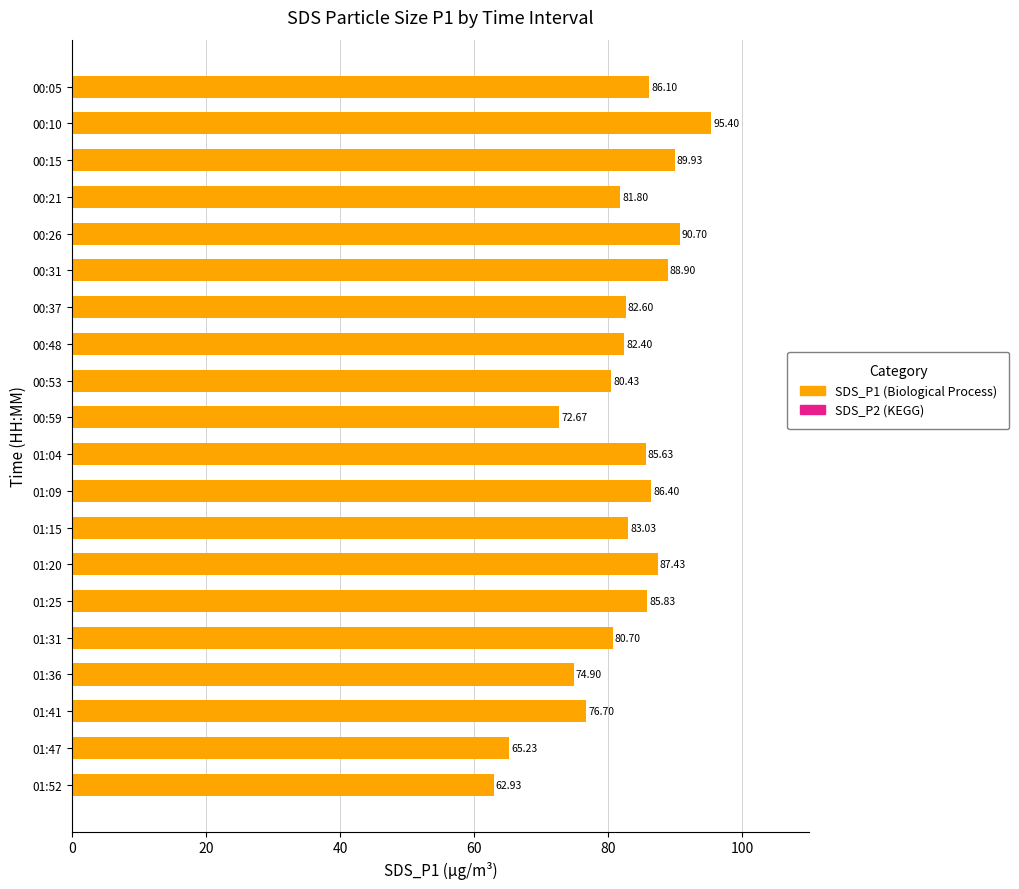

Approximately how many times larger is the value at 00:59 compared to 00:48?

0.9